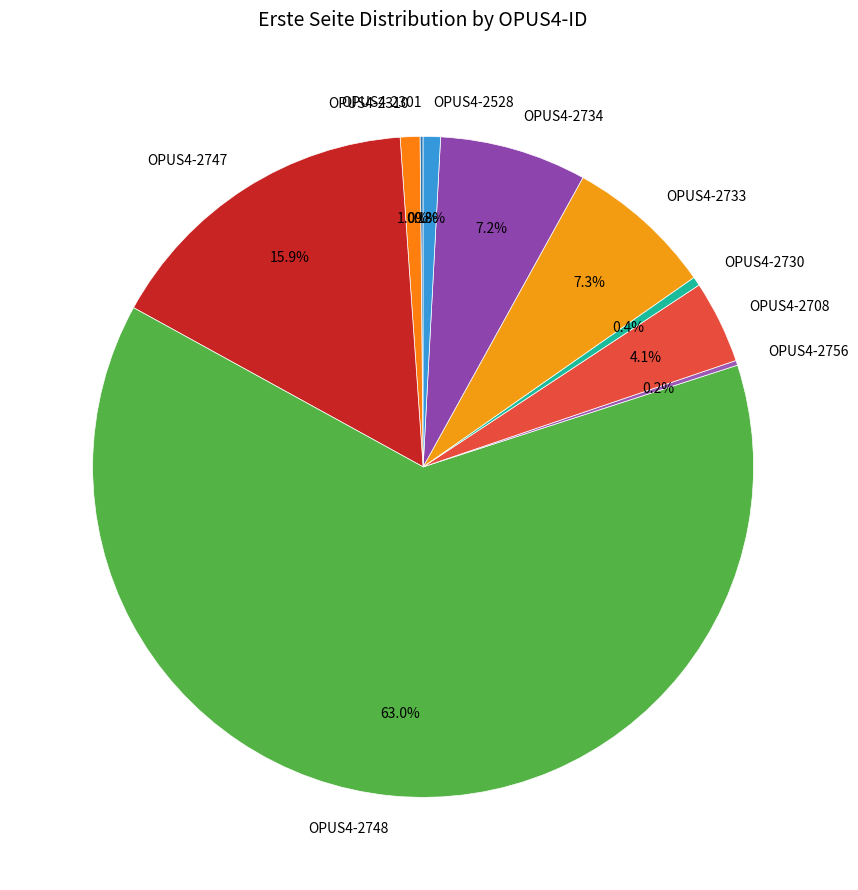

Which slice is the largest?

OPUS4-2748